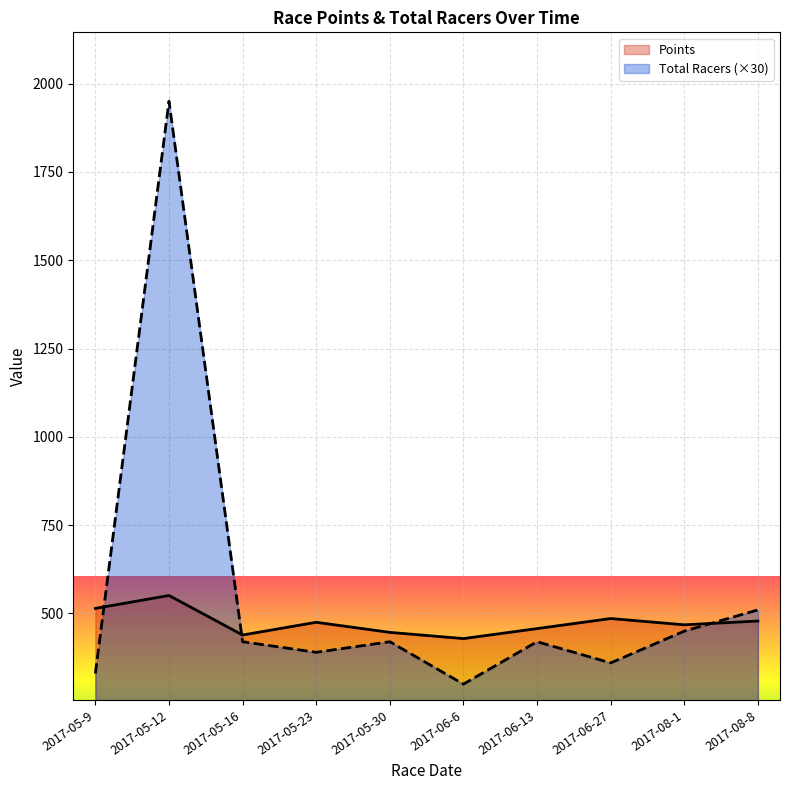

What is the maximum value shown in the chart?

1950.0